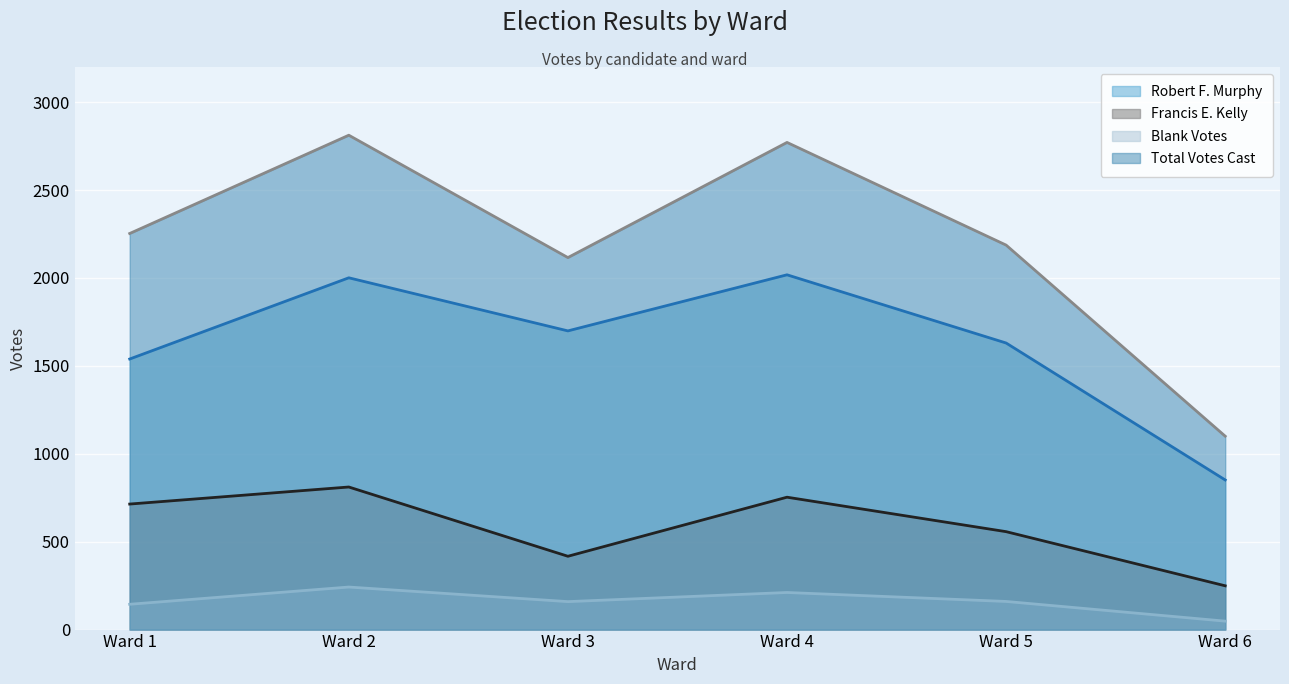

What is the total value across all series at Ward 4?

5753